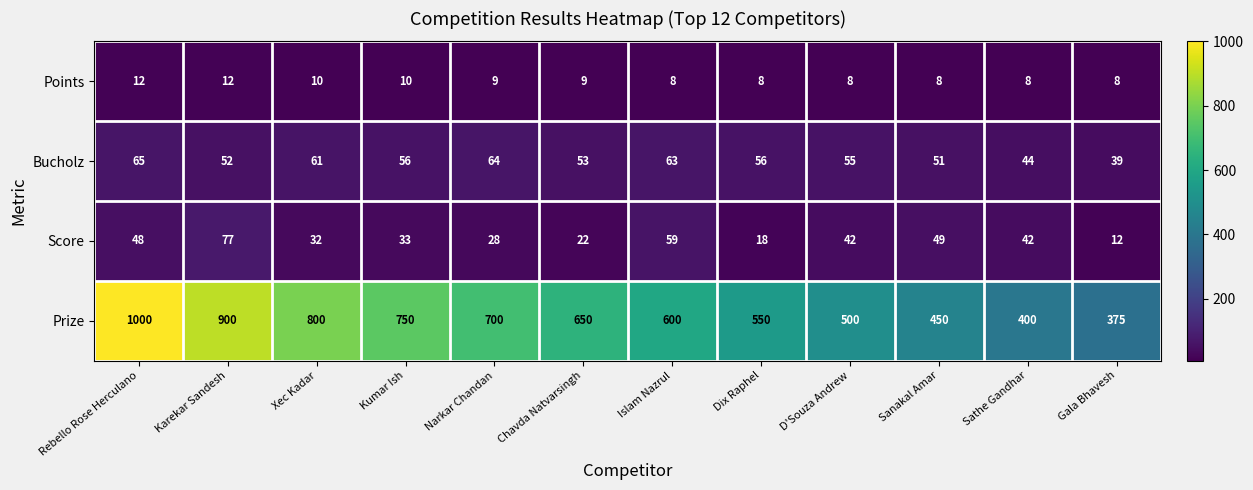

What is the greatest value displayed?

1000